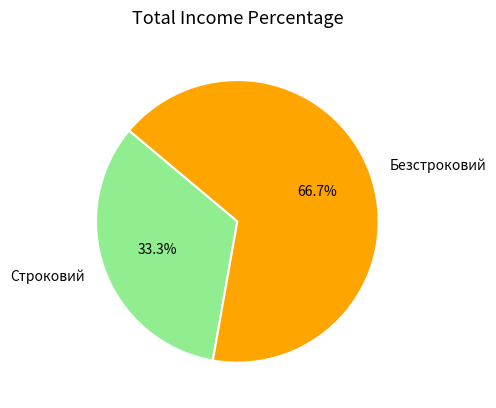

How many segments does this pie chart have?

2